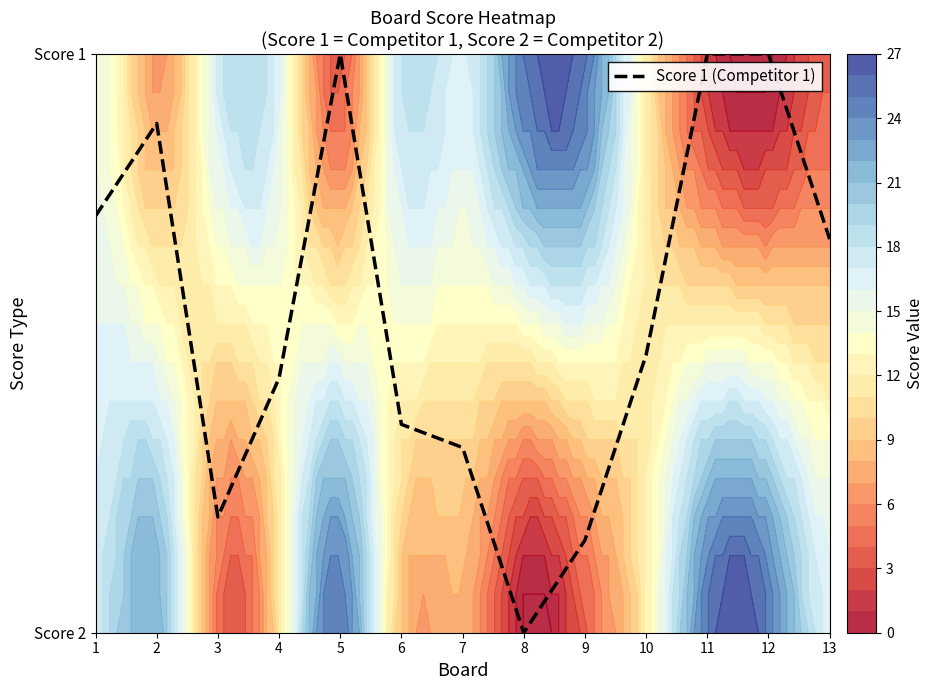

Count the number of data series in this chart.

1